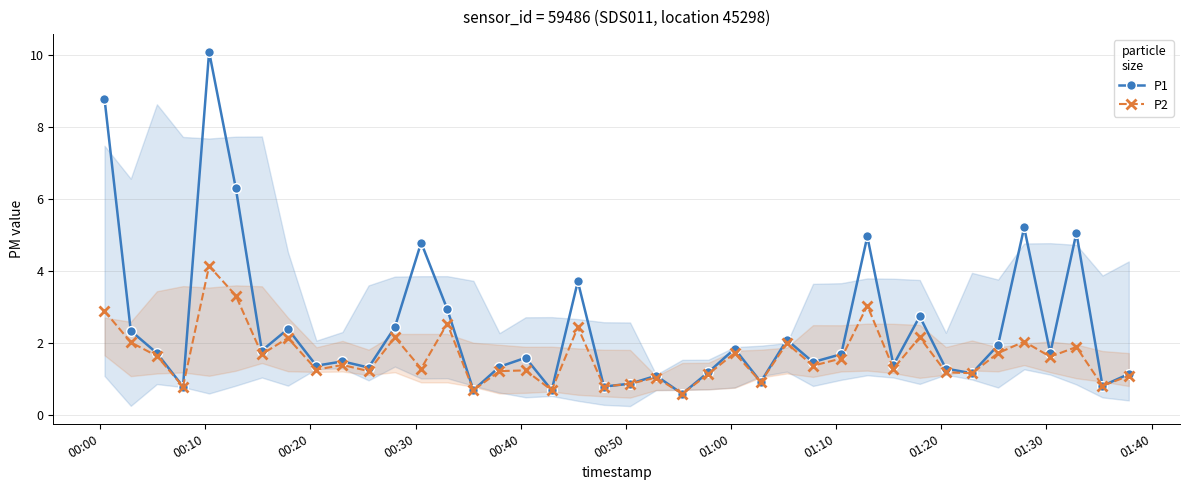

What is the average value of the P1 series?

2.4